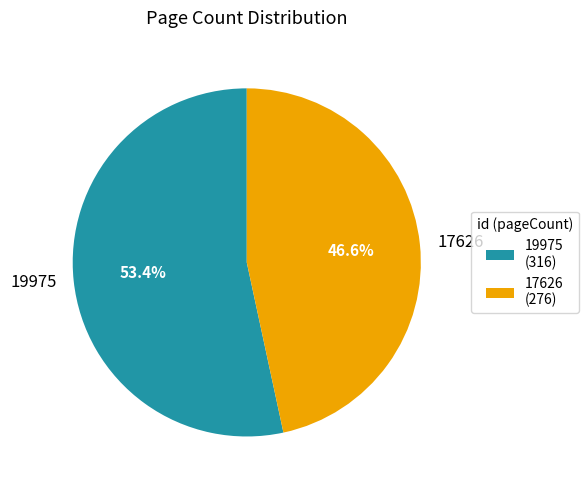

To the nearest percent, what portion does 17626 represent?

47%